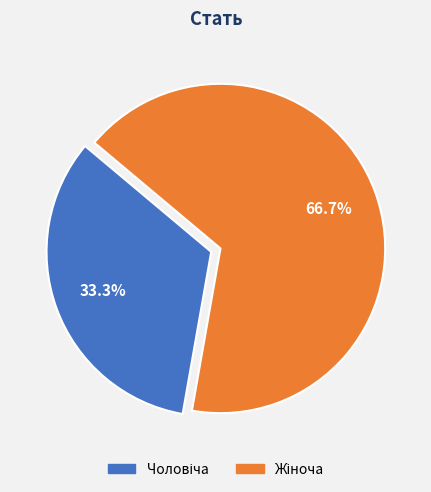

Is there any slice that represents more than half of the pie?

Yes